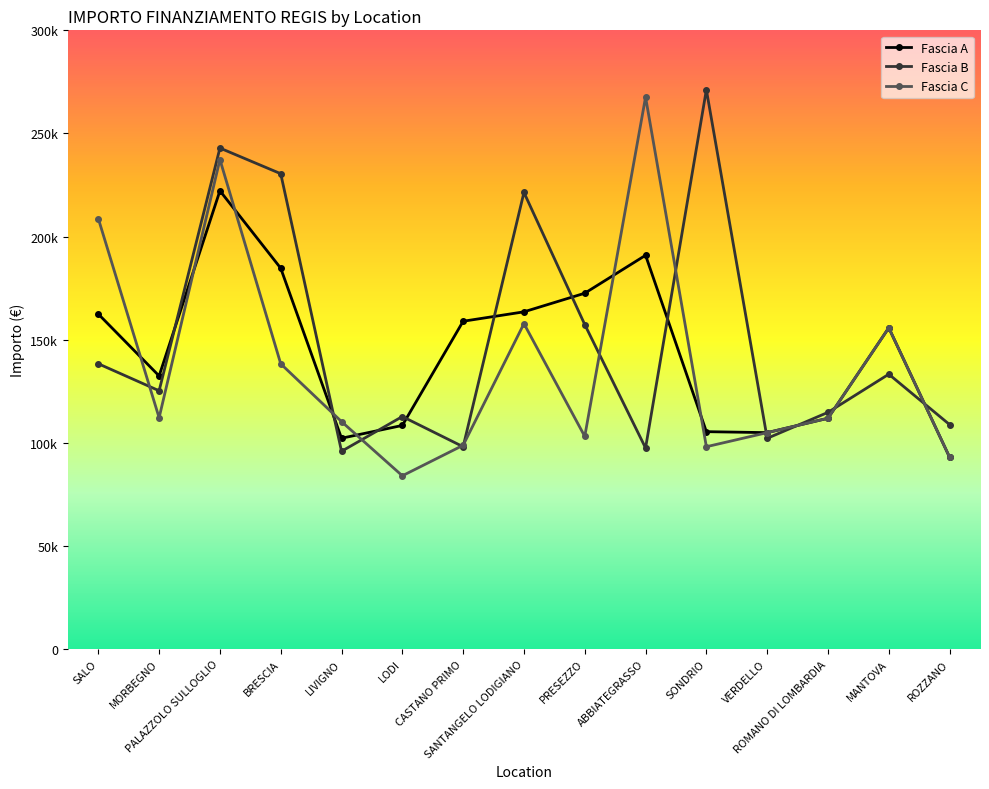

Which series changed the most between ABBIATEGRASSO and ROZZANO?

Fascia C